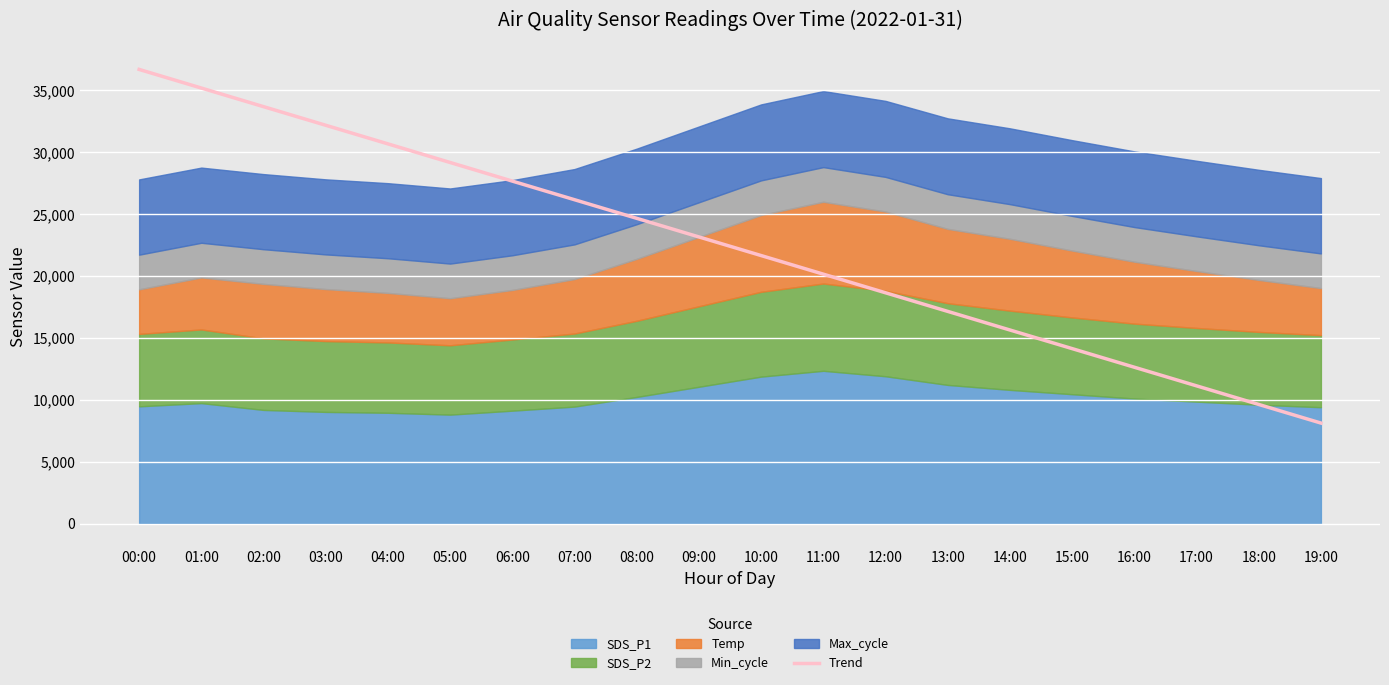

What is the average value?

22399.2